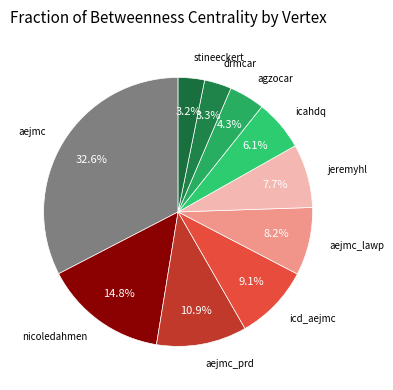

Which slice is the largest?

aejmc